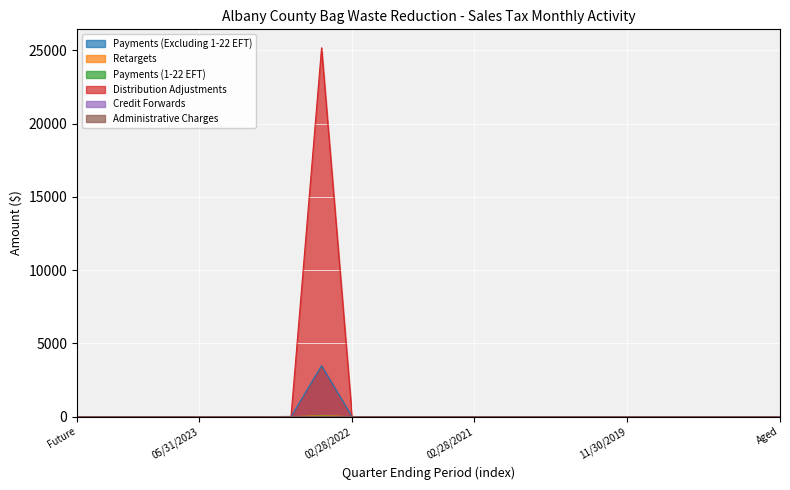

True or false: Retargets and Distribution Adjustments intersect in this chart.

False